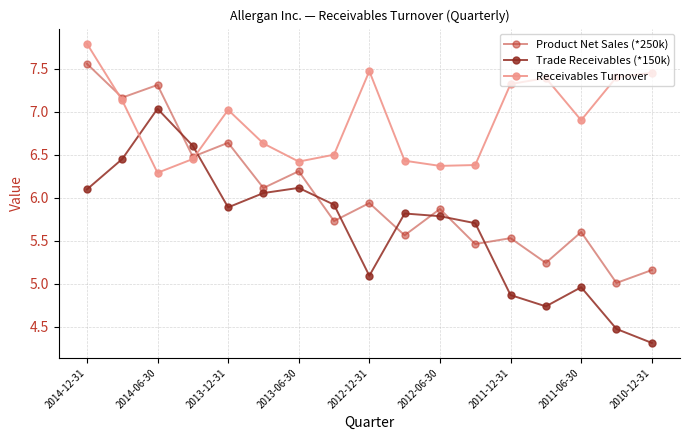

Which series has the largest range (max minus min)?

Trade Receivables (*150k)